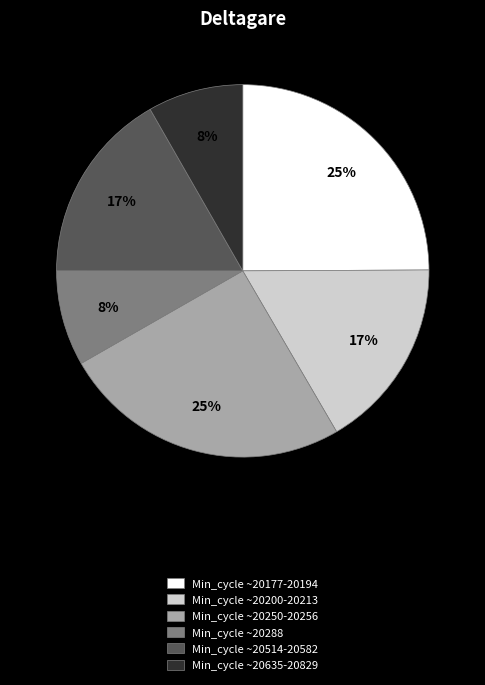

Is there any slice that represents more than half of the pie?

No